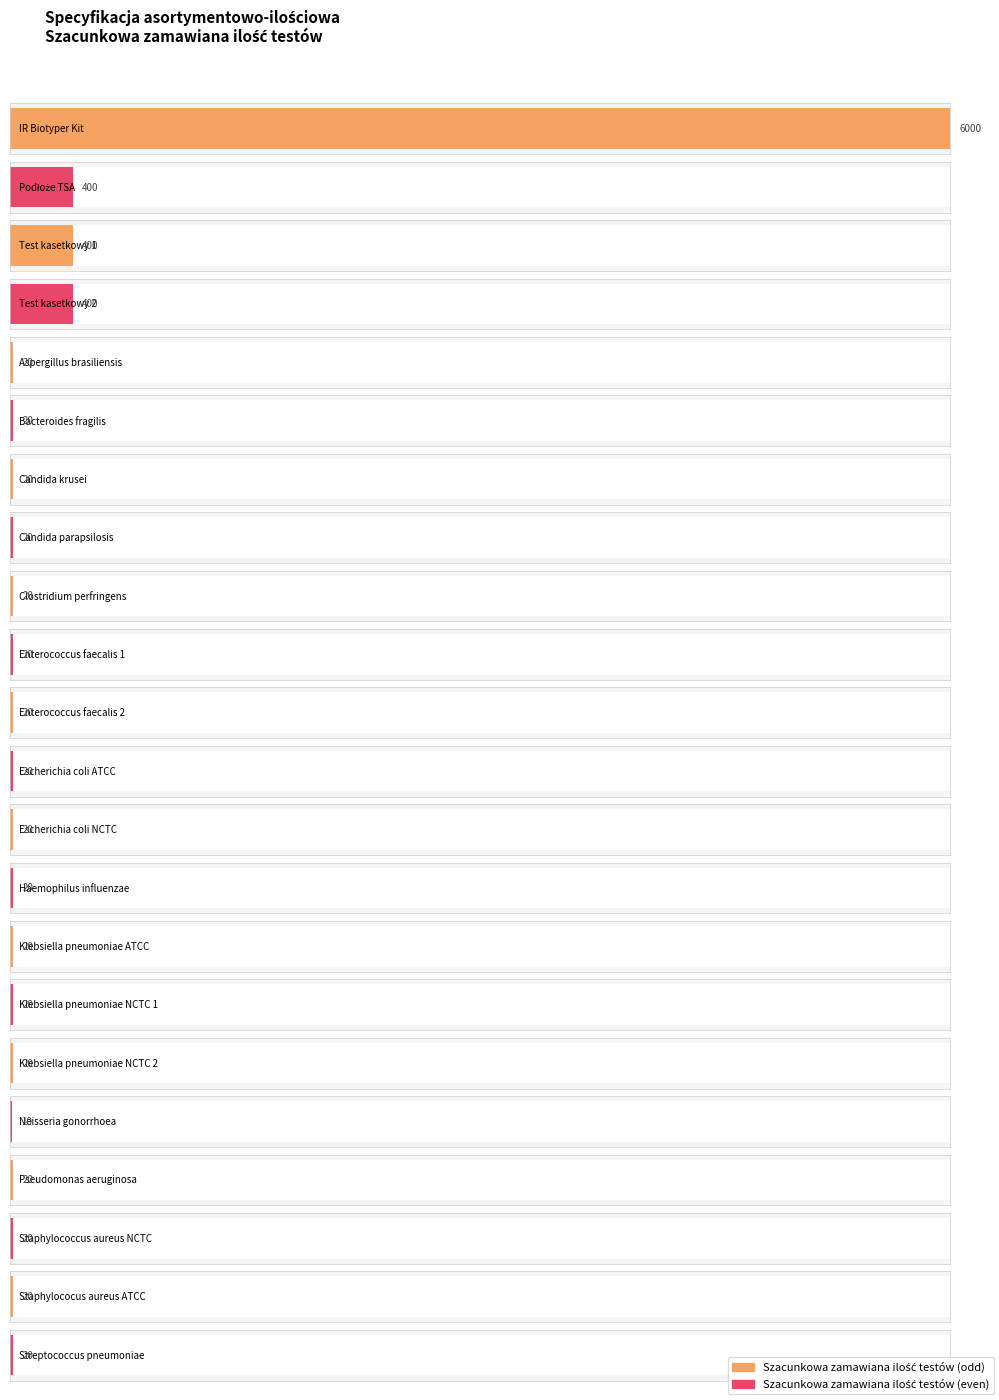

What is the change in value from Test kasetkowy 1 to Aspergillus brasiliensis?

-380